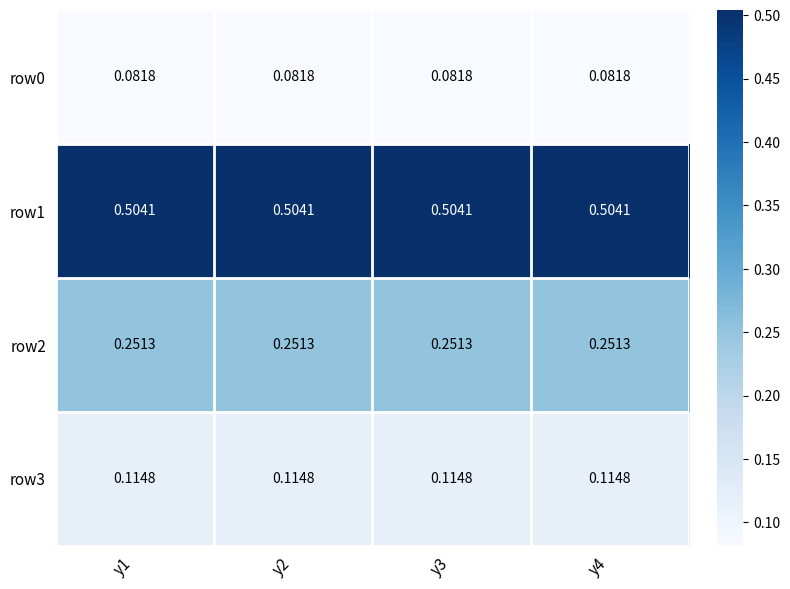

What is the total value across all series at y3?

1.0